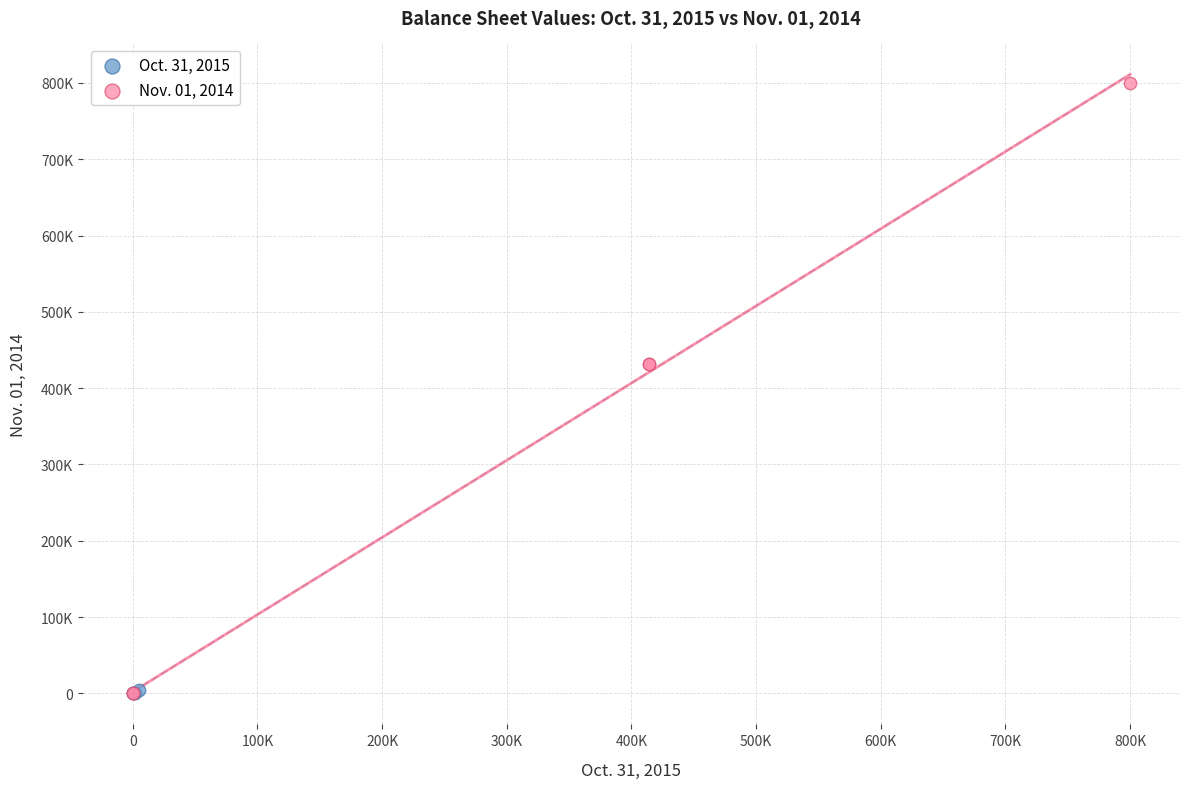

Which series reaches the maximum Y coordinate?

Nov. 01, 2014